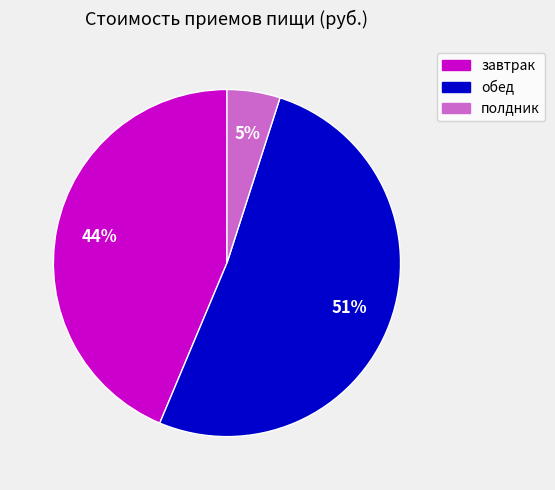

To the nearest percent, what percentage of the pie is завтрак?

44%